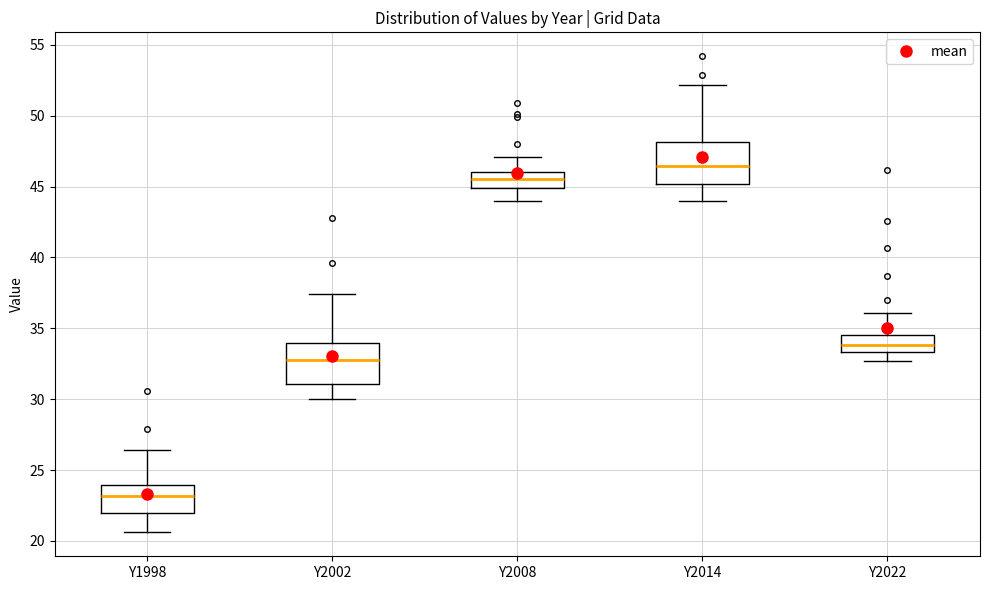

Which box has the highest median line?

Y2014